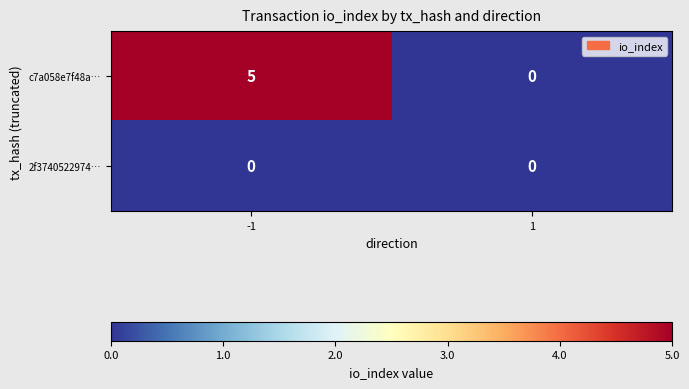

List the series in order of their peak value, lowest first.

2f3740522974…, c7a058e7f48a…